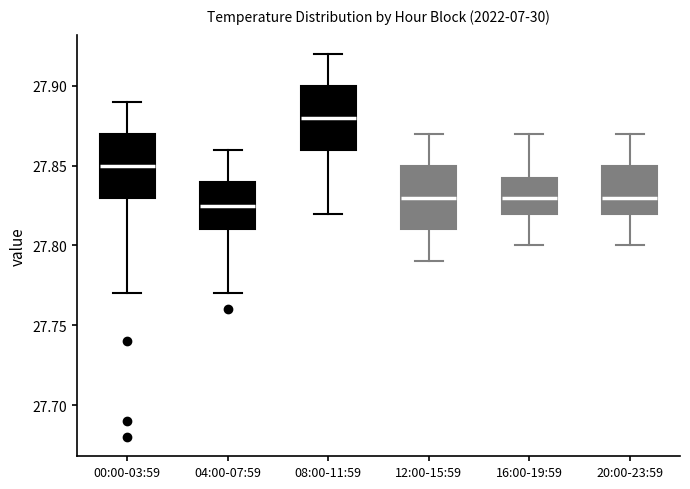

Where does the upper whisker of the box for 04:00-07:59 end on the y-axis? The values are not printed on the chart, so give them approximately, as read against the axis.

27.860